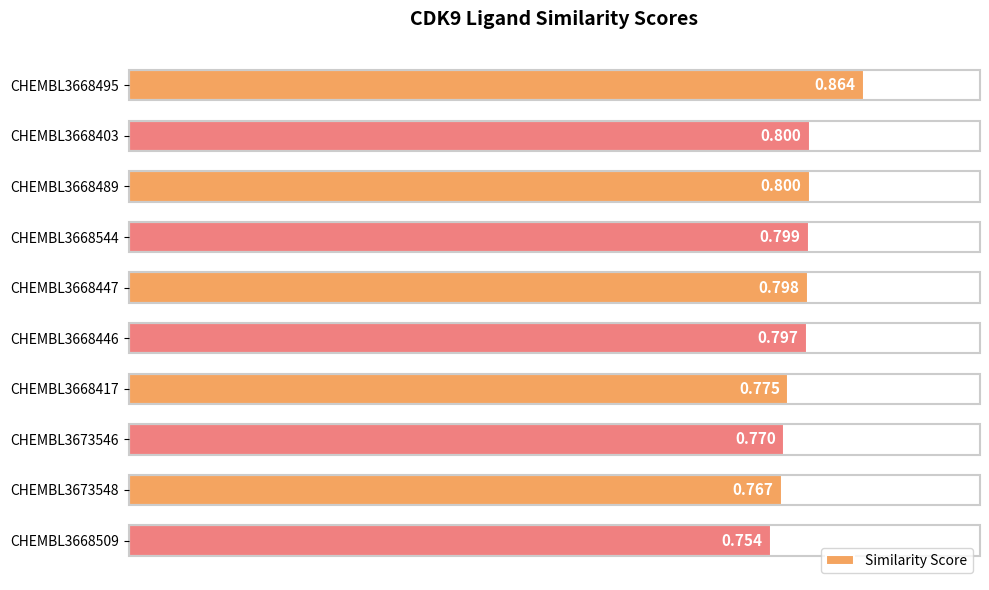

How many bars are there in total?

10